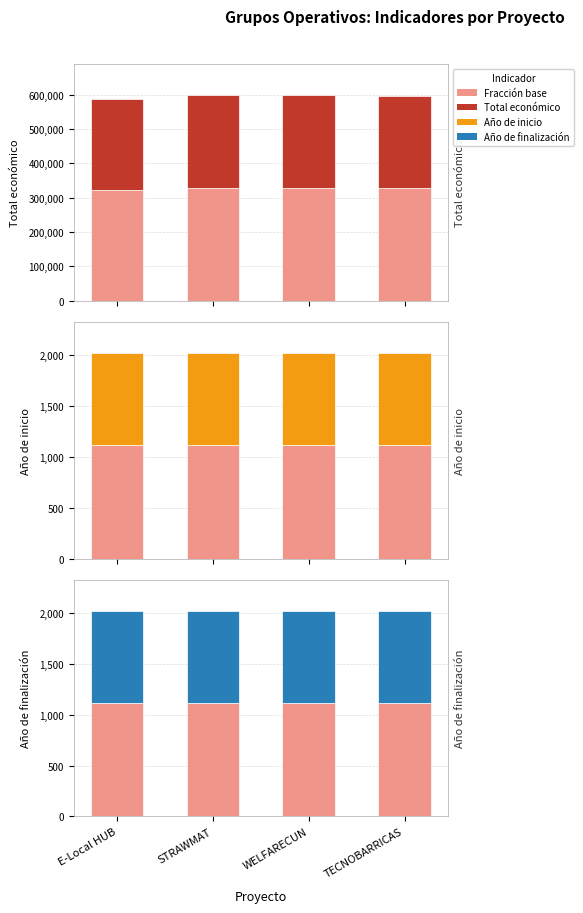

Reading left to right, extract all data points from this chart.

Total económico (base): 322366.0	328526.0	329400.0	328011.2
Total económico: 263754.0	268794.0	269509.1	268372.8
Año de inicio (base): 1113.2	1113.2	1112.7	1113.2
Año de inicio: 910.8	910.8	910.3	910.8
Año de finalización (base): 1114.9	1114.9	1114.3	1114.3
Año de finalización: 912.1	912.1	911.7	911.7